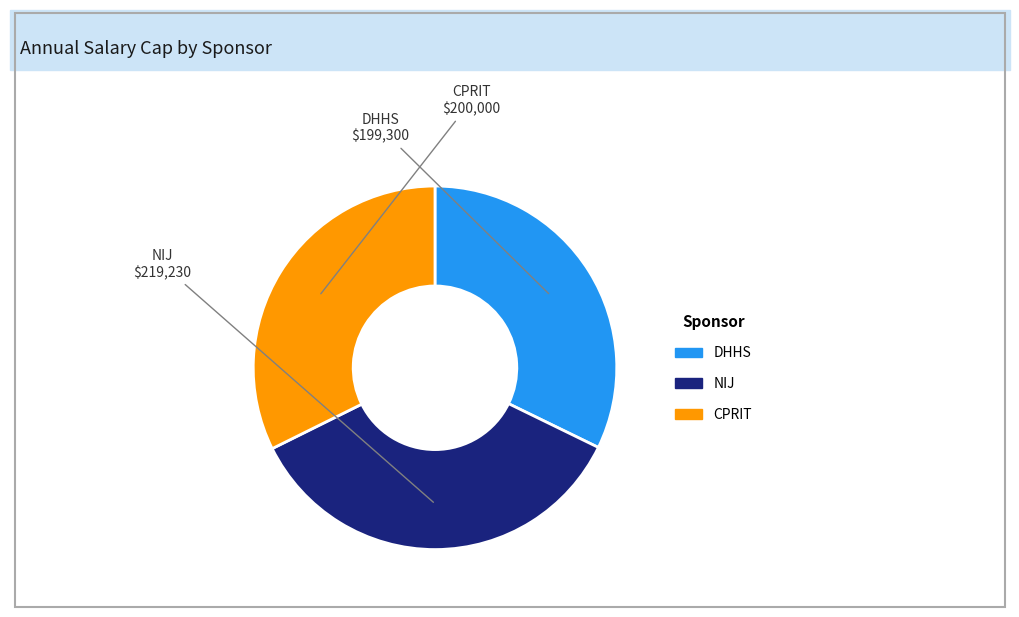

Is it true that CPRIT is 32% of the pie?

True